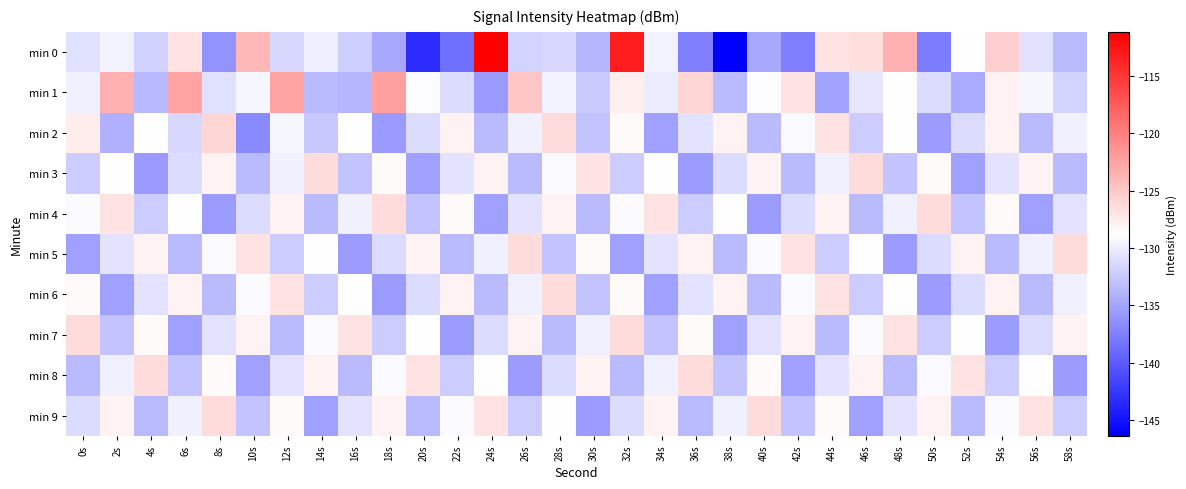

Rank the series at 50s from highest to lowest value.

min 4, min 9, min 3, min 8, min 1, min 5, min 7, min 2, min 6, min 0